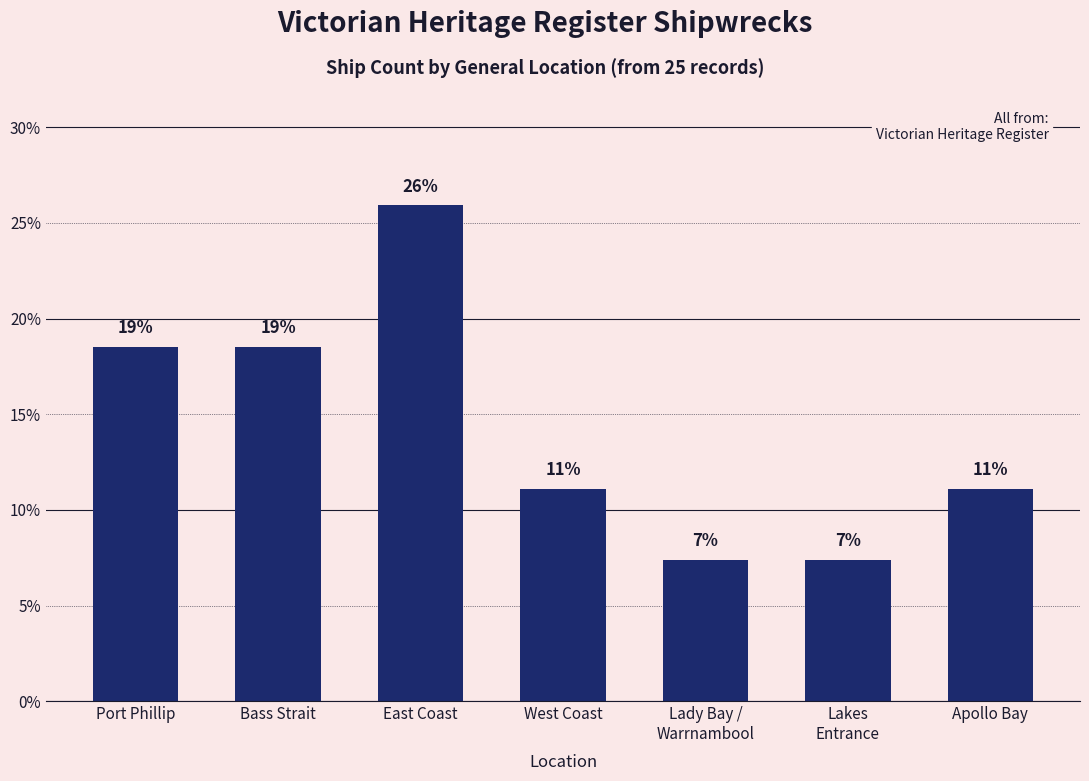

How many series are shown in this chart?

1